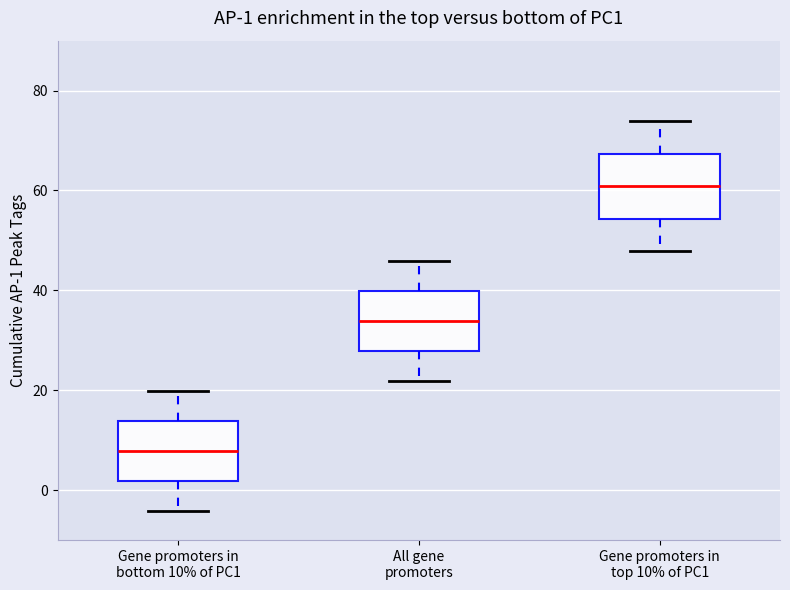

Which box's median line is the highest?

Gene promoters in top 10% of PC1